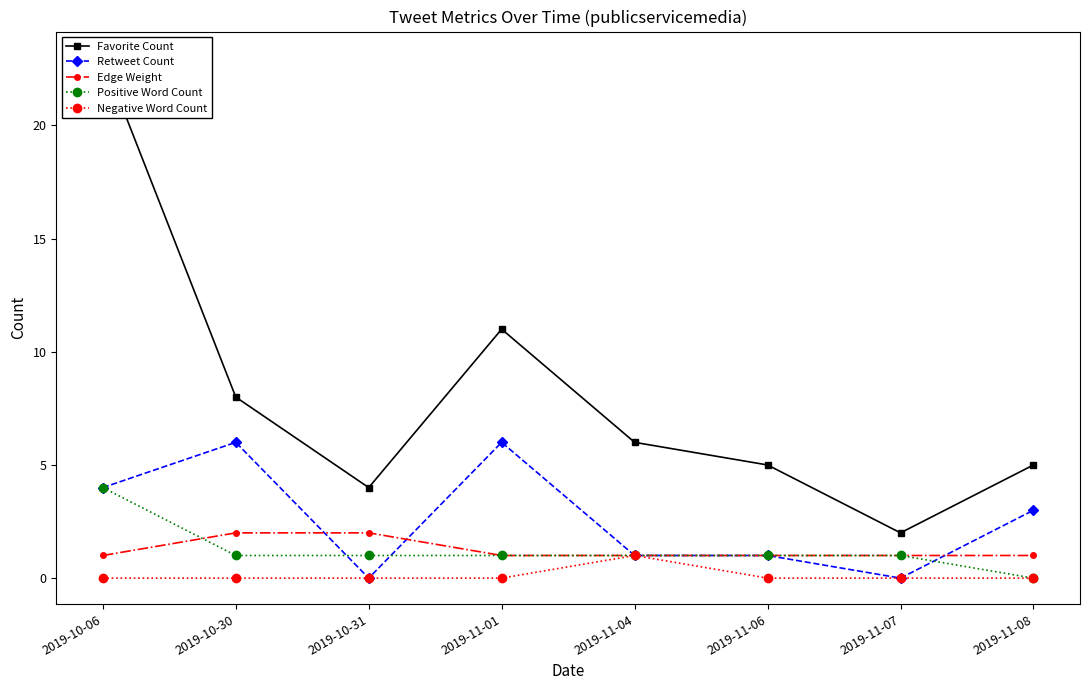

Where does the Retweet Count series first go above 3?

2019-10-06